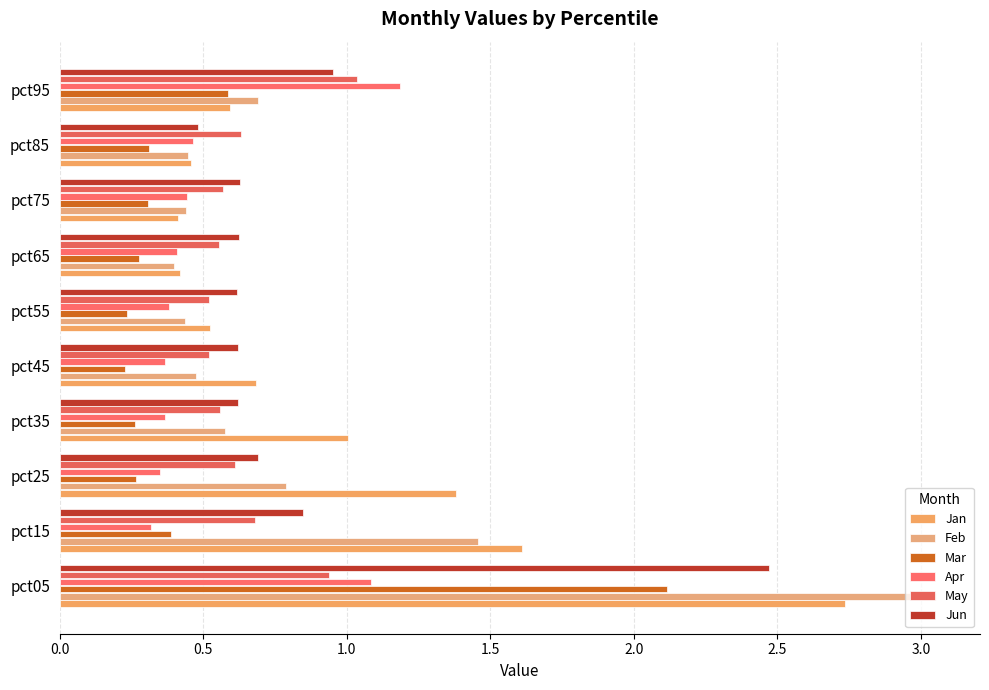

How many categories are shown in the chart?

10